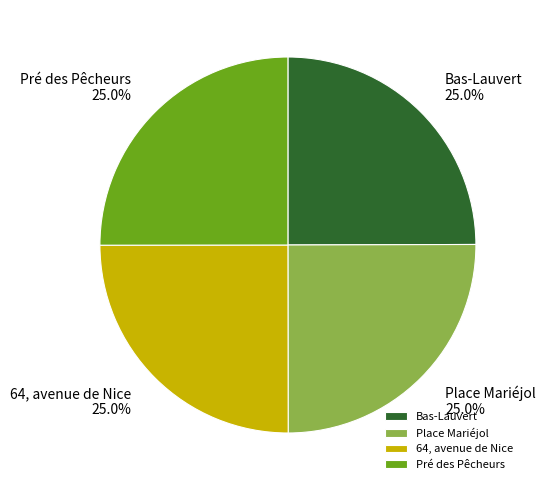

Is there any slice that represents more than half of the pie?

No